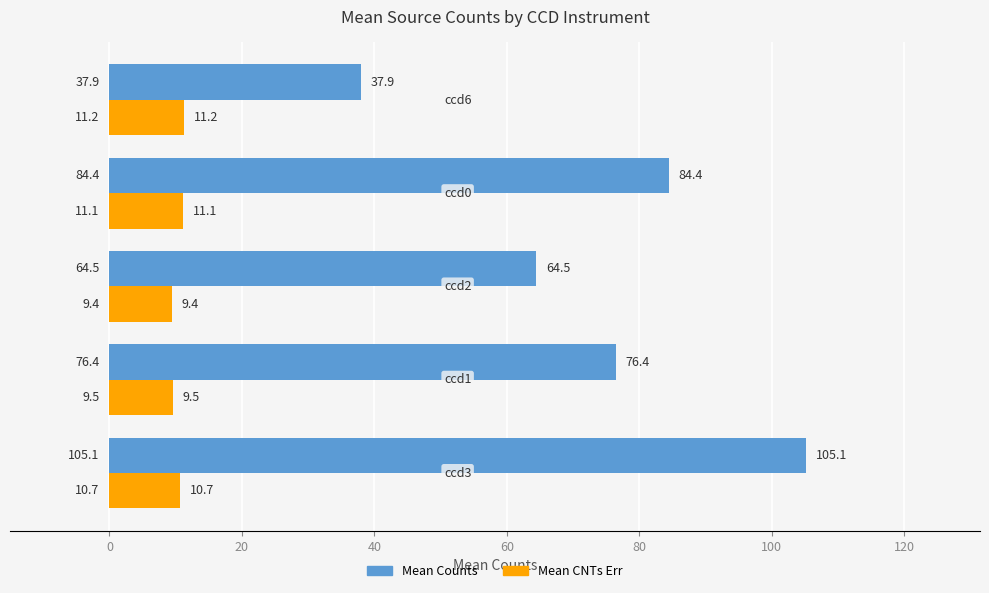

Which series has the widest spread of values?

Mean Counts